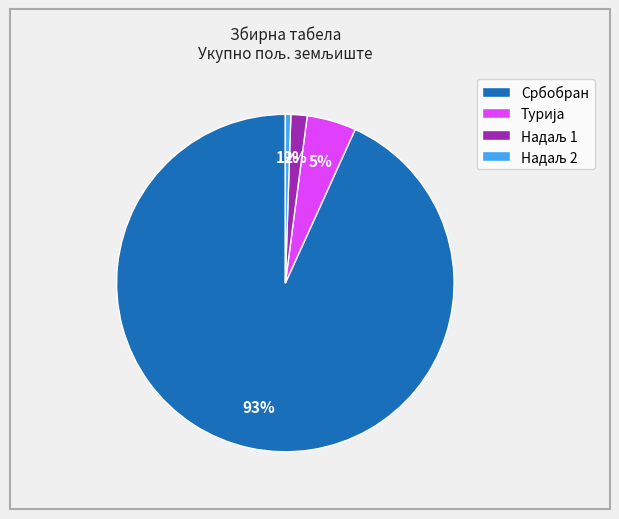

To the nearest percent, what is the average slice percentage?

25%